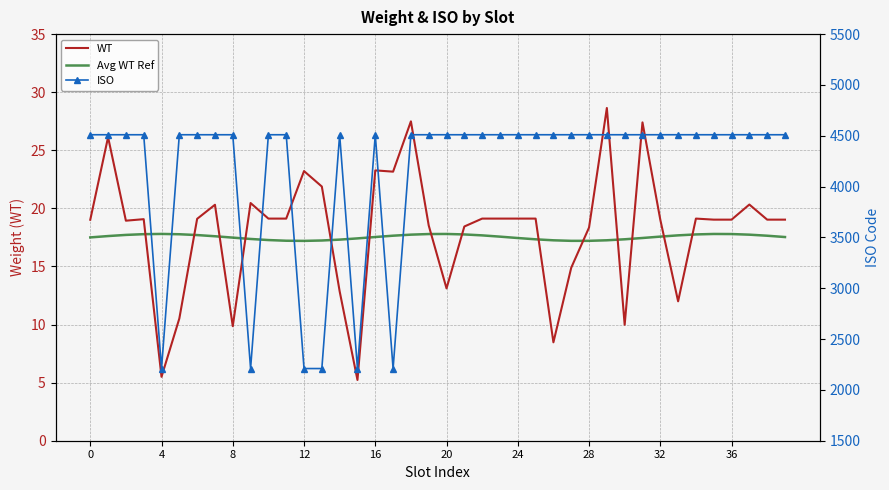

True or false: Avg WT Ref and WT intersect in this chart.

True